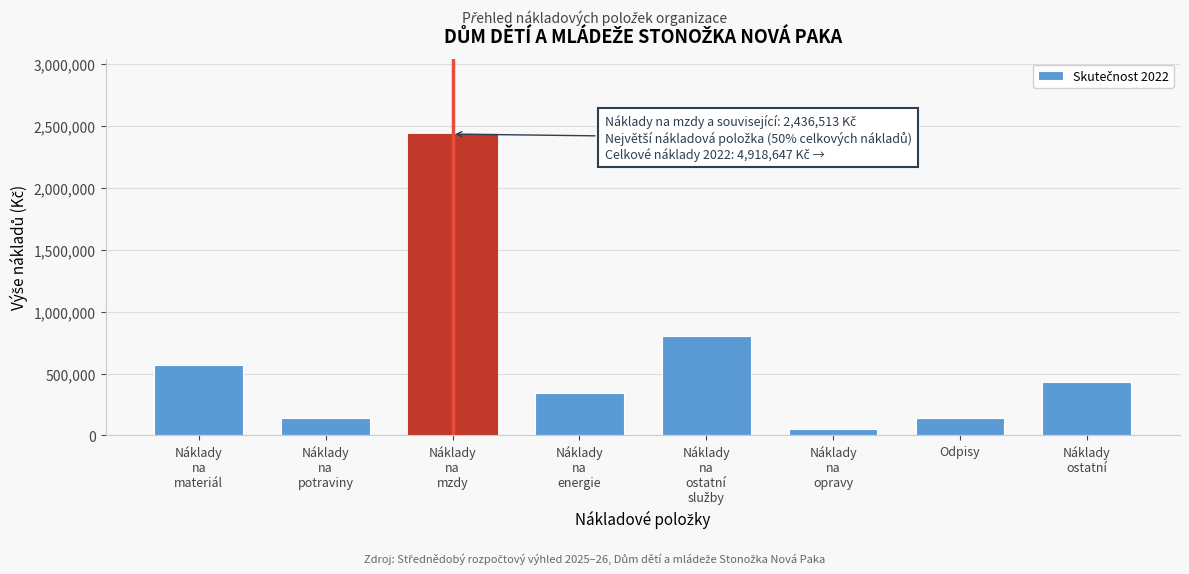

True or false: the data shows 140201 at Odpisy.

True